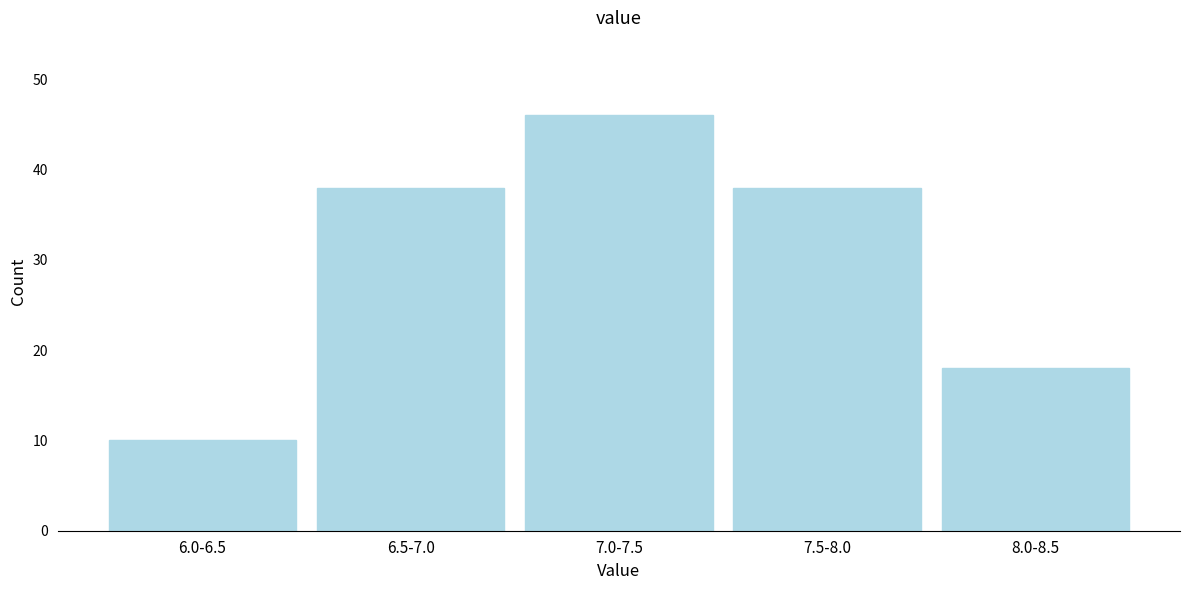

Reading left to right, what are all the values shown in this chart?

10	38	46	38	18